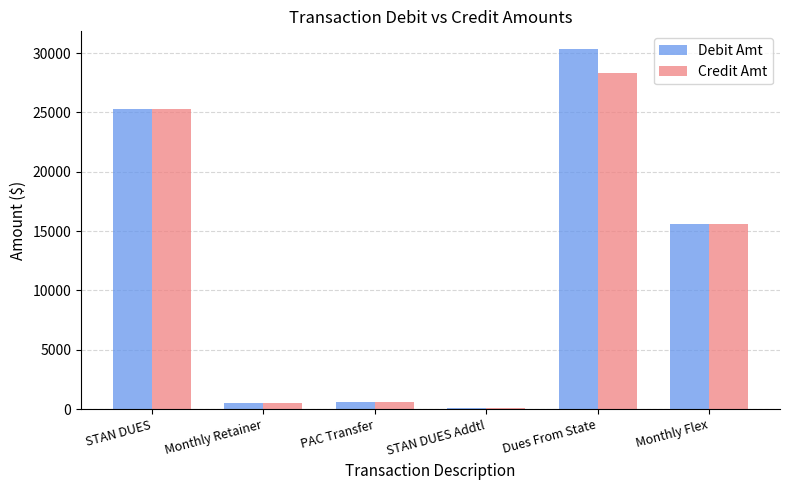

What is the maximum value shown in the chart?

30315.5